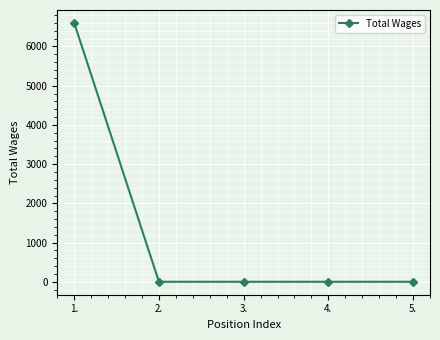

What is the sum of all values?

6600